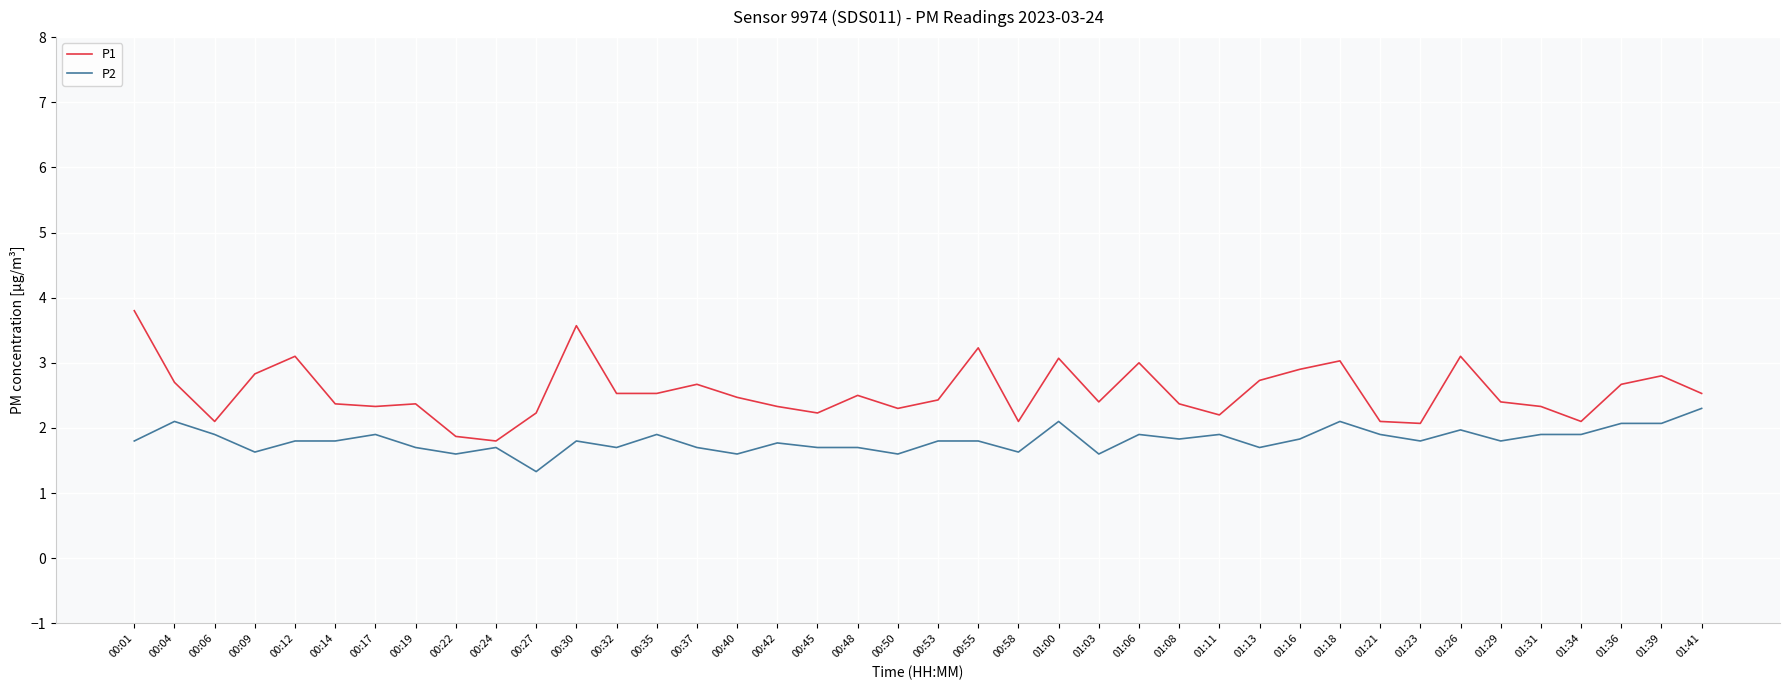

Read the P1 value at 00:09.

2.8